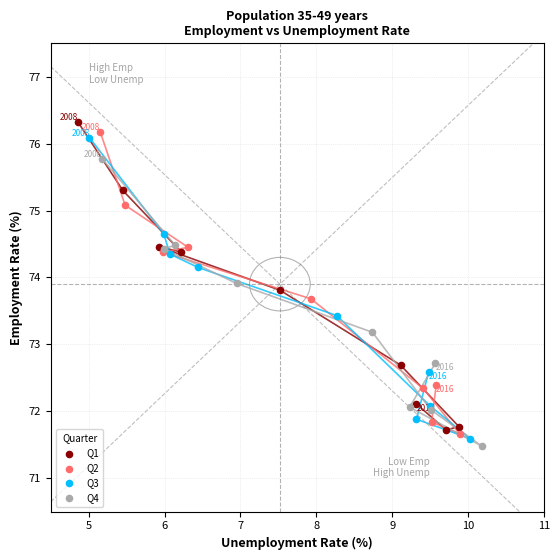

Which series has the largest Y range (max minus min)?

Q1